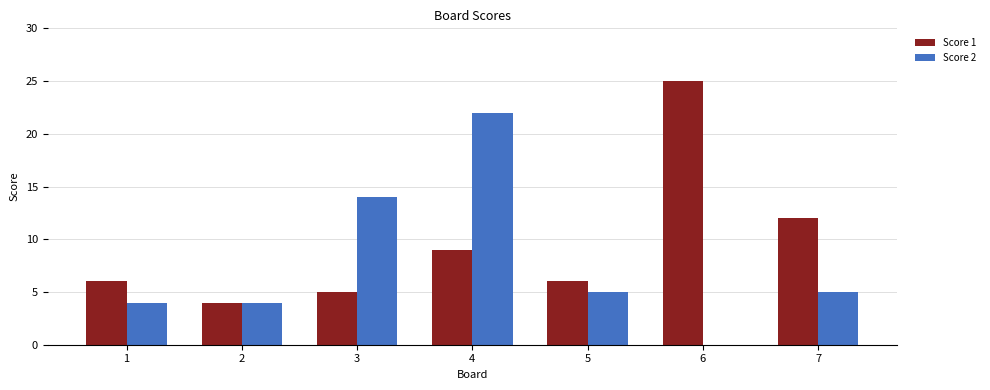

What is the sum of all Score 2 values?

54